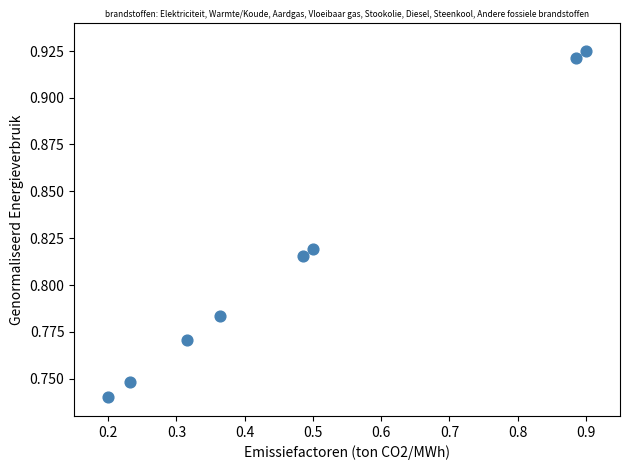

What is the average X value?

0.5